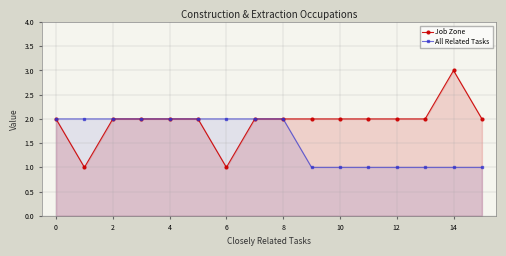

At which category does the chart reach its peak across all series?

14